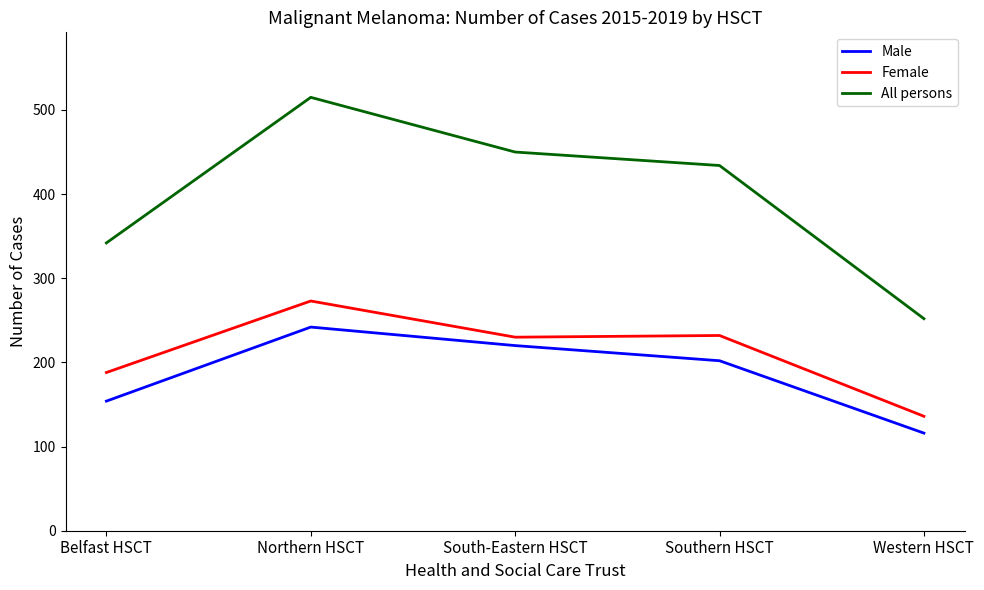

What is the spread (max minus min) of values at South-Eastern HSCT?

230